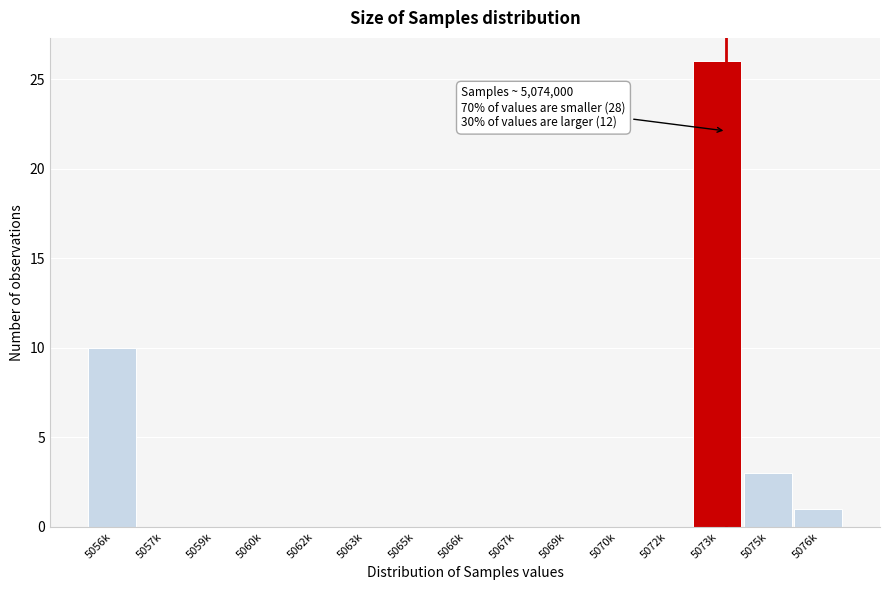

Reading left to right, transcribe all the data shown in this chart.

5056k=10	5057k=0	5059k=0	5060k=0	5062k=0	5063k=0	5065k=0	5066k=0	5067k=0	5069k=0	5070k=0	5072k=0	5073k=26	5075k=3	5076k=1